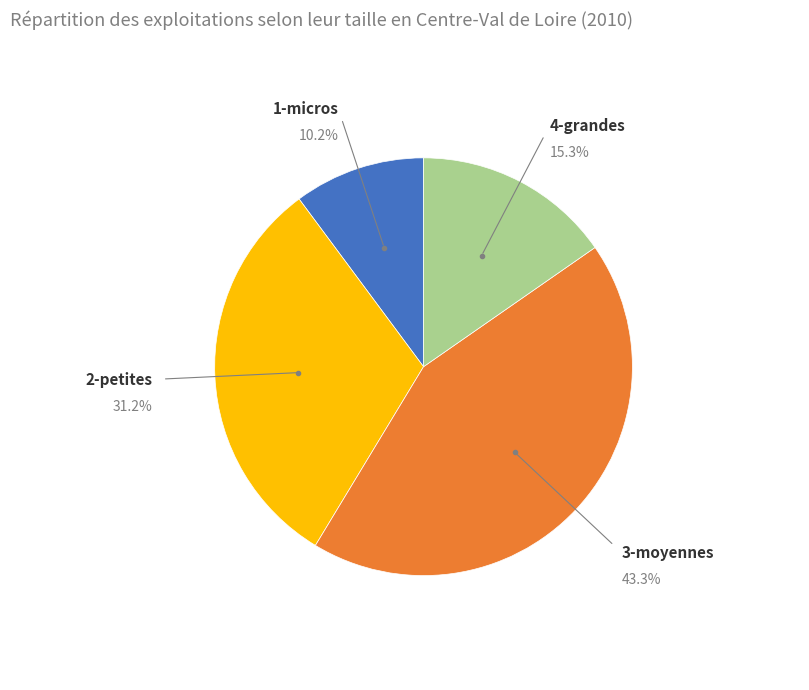

Is there any slice that represents more than half of the pie?

No